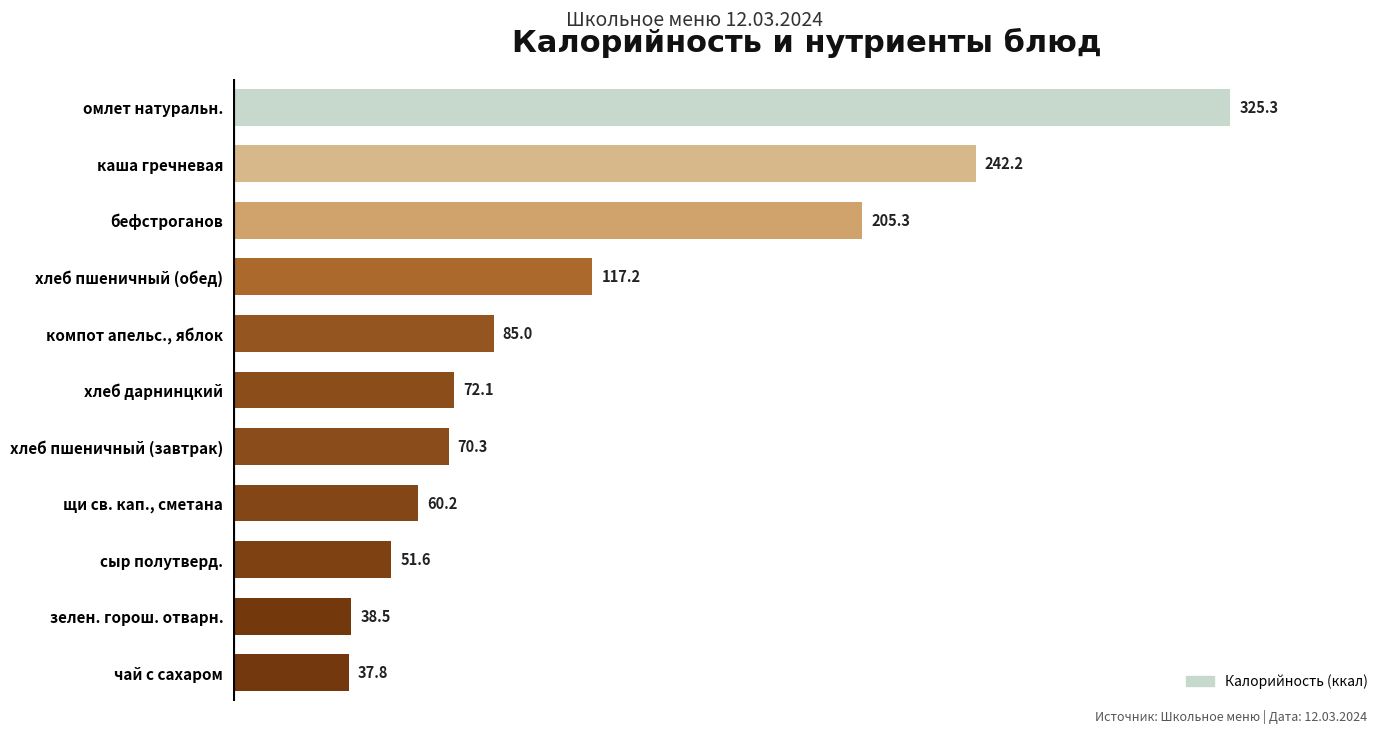

Is it true that the value at хлеб дарнинцкий is 72.1?

True